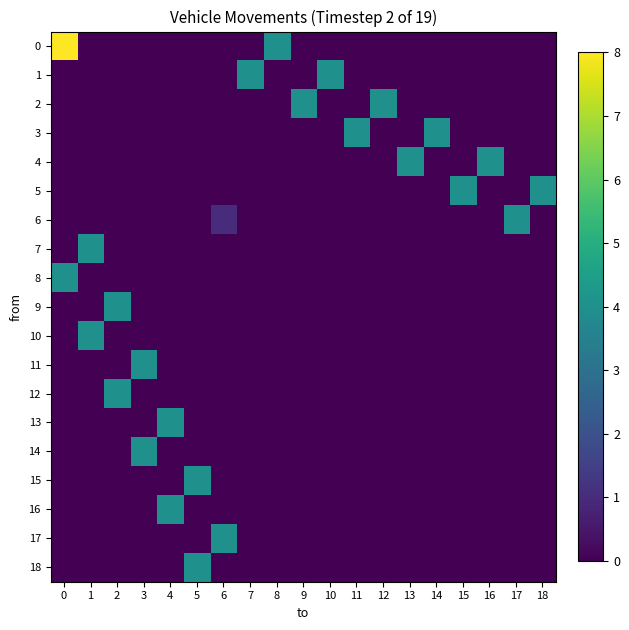

Count the number of data series in this chart.

19